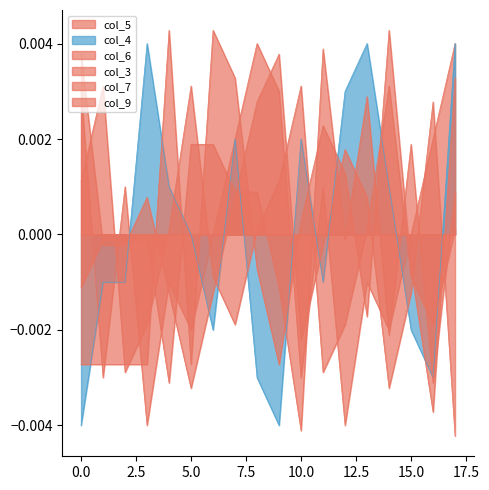

Does the chart have visible grid lines?

No